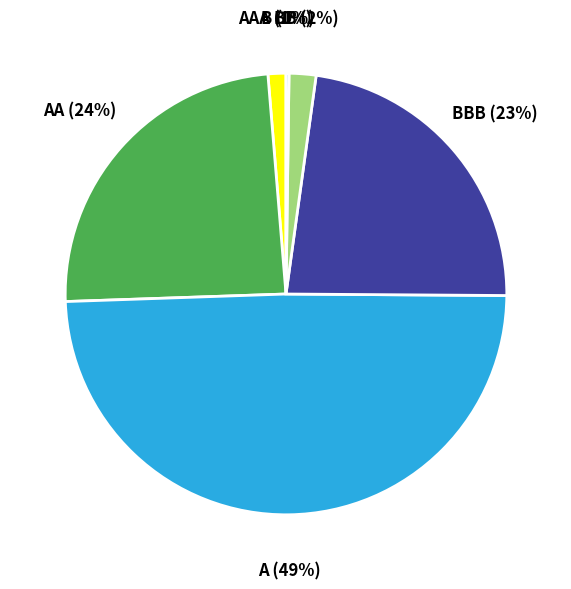

Is it true that A is 59% of the pie?

False